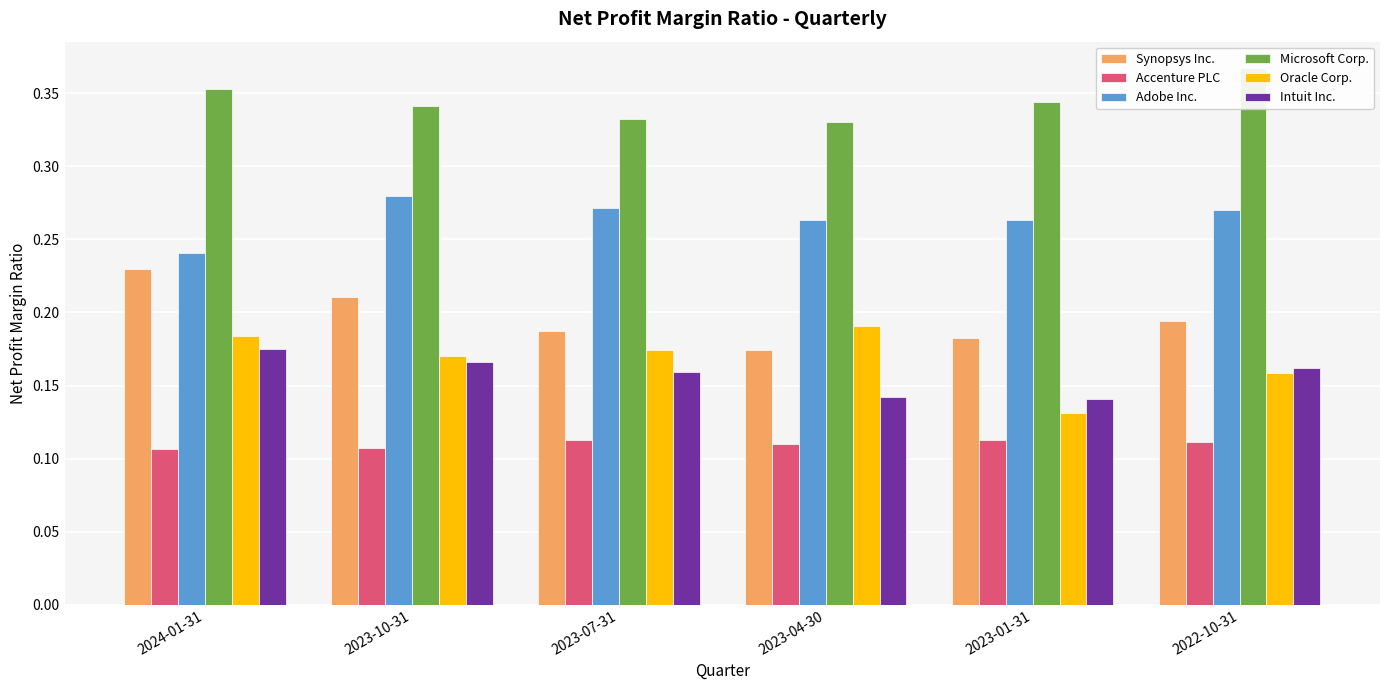

At which label is Intuit Inc. closest to 0?

2023-01-31